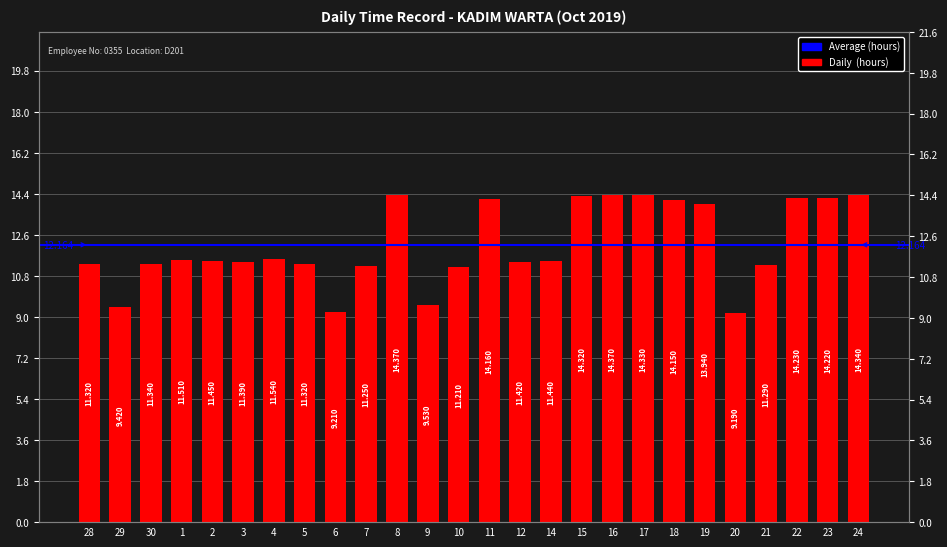

What is the ratio of the value at 1 to the value at 10?

1.0